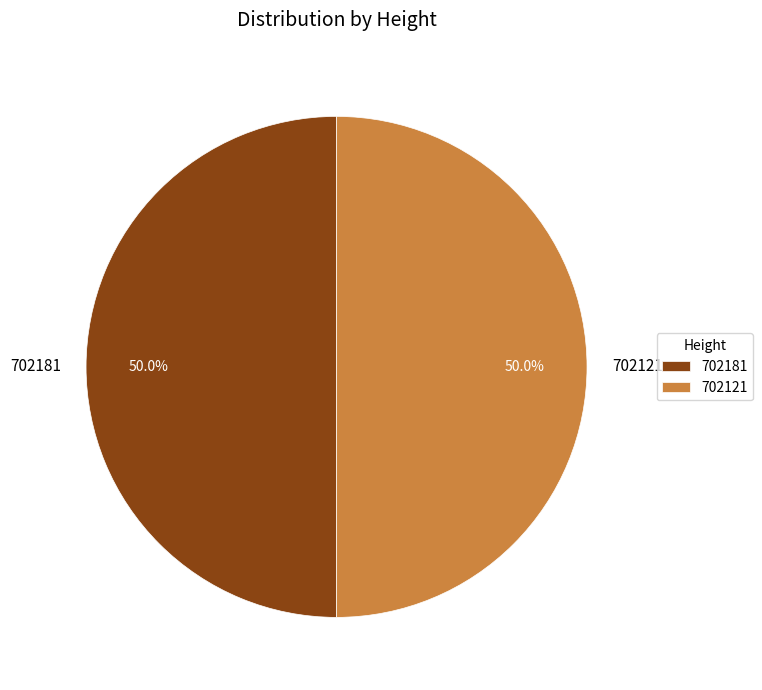

What is the ratio of the value at 702181 to the value at 702121?

1.0